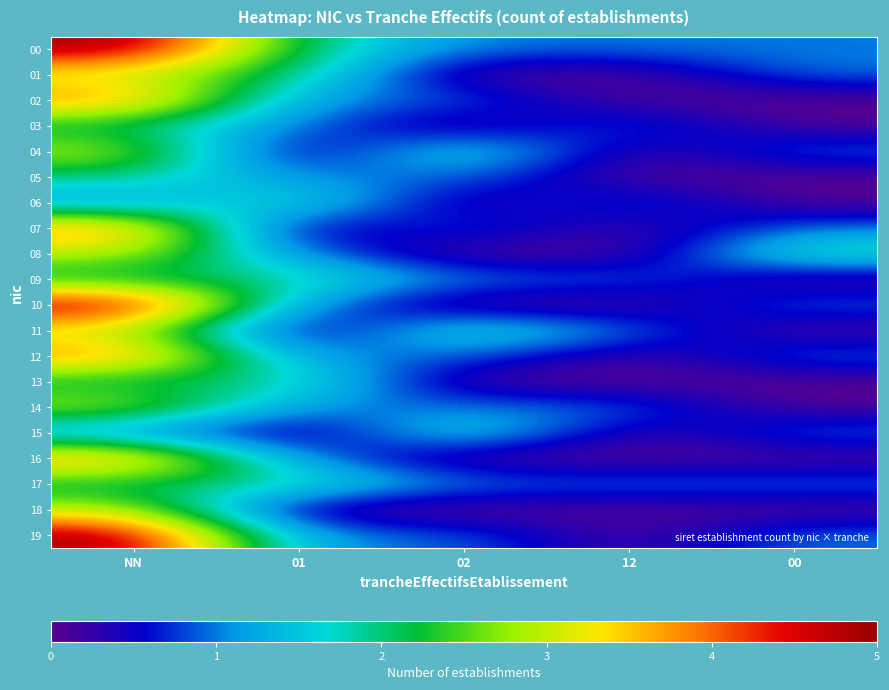

What is the difference between the highest and lowest values at NN?

4